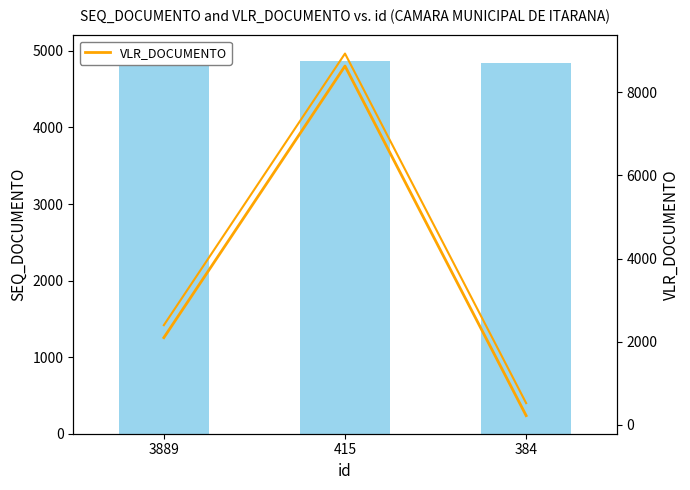

How many groups of bars are there?

3